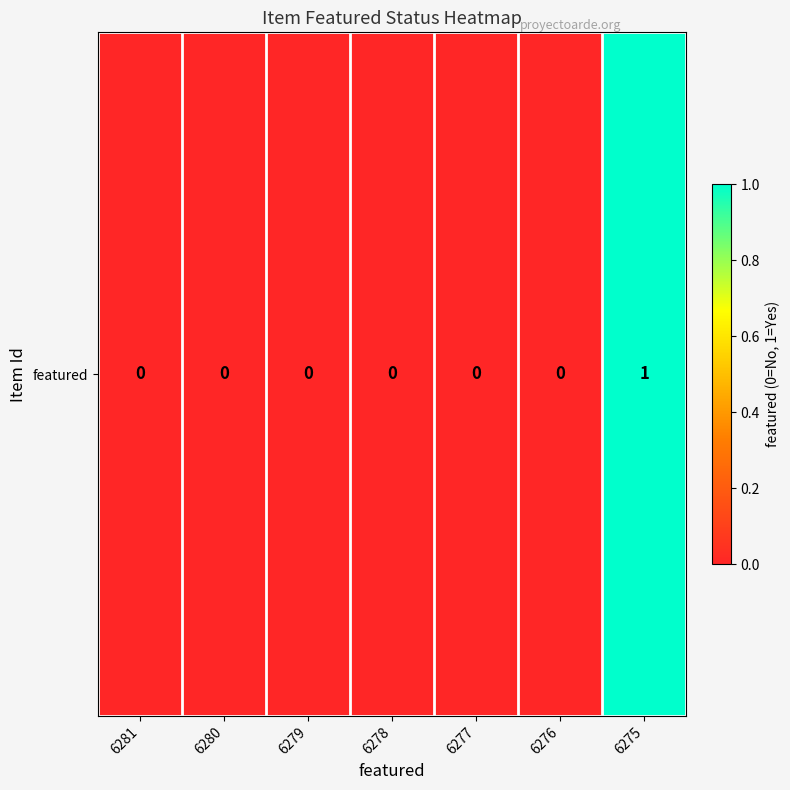

What is the maximum value shown in the chart?

1